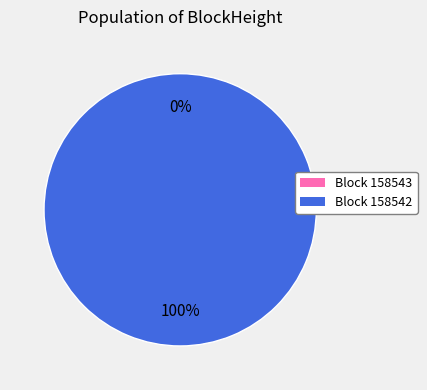

Is the sum of 158542 and 158543 greater than half?

Yes